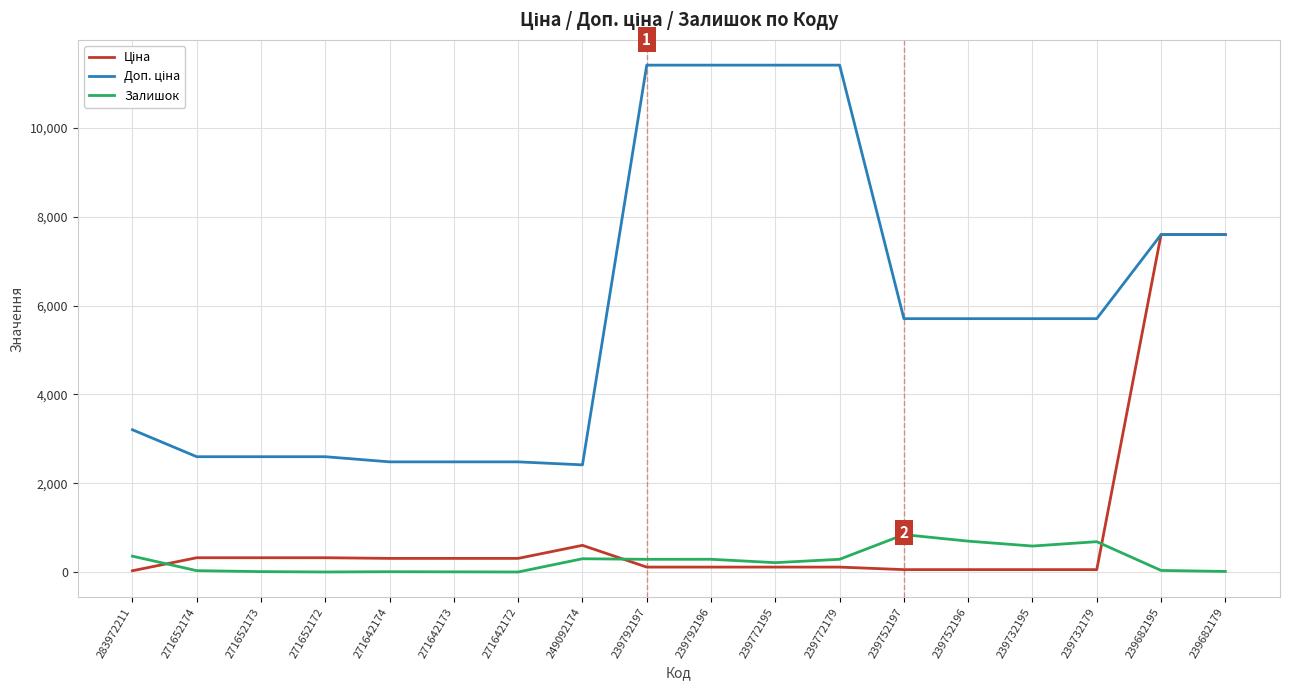

Does the chart have visible grid lines?

Yes